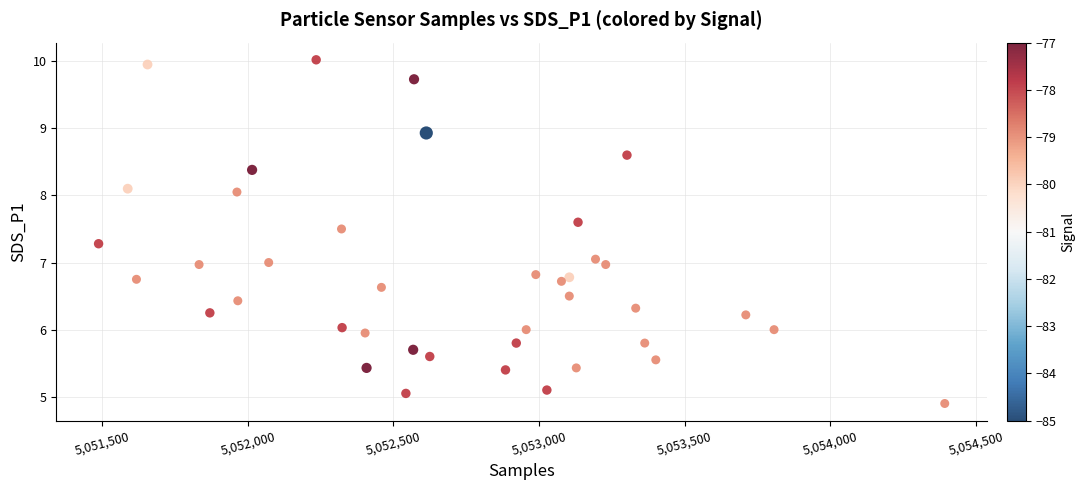

What is the range of X values (max minus min)?

2905.0